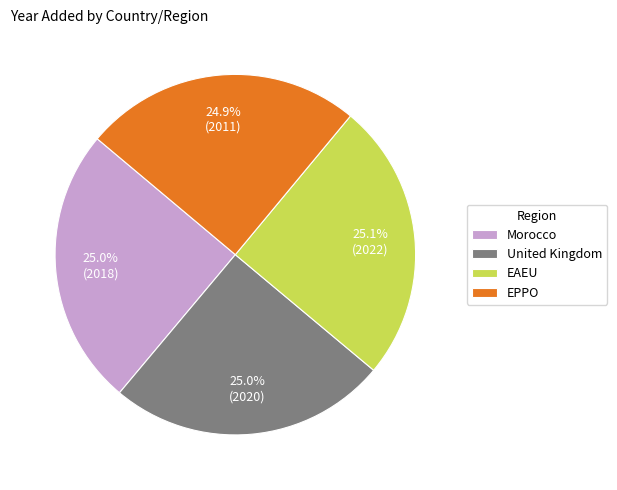

Does EPPO account for over 50% of the chart?

No